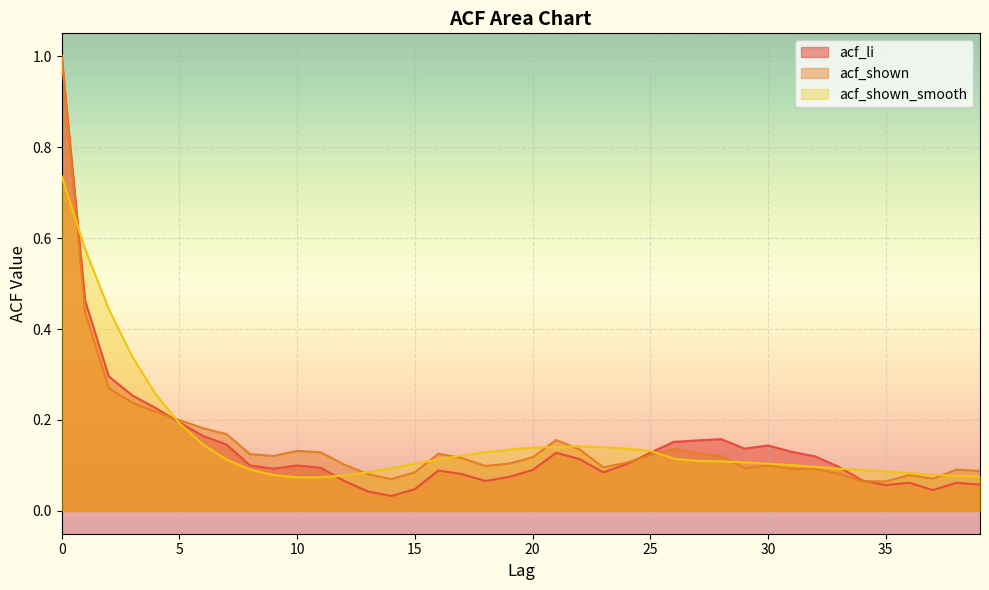

How many interior local peaks does the acf_li series have?

7